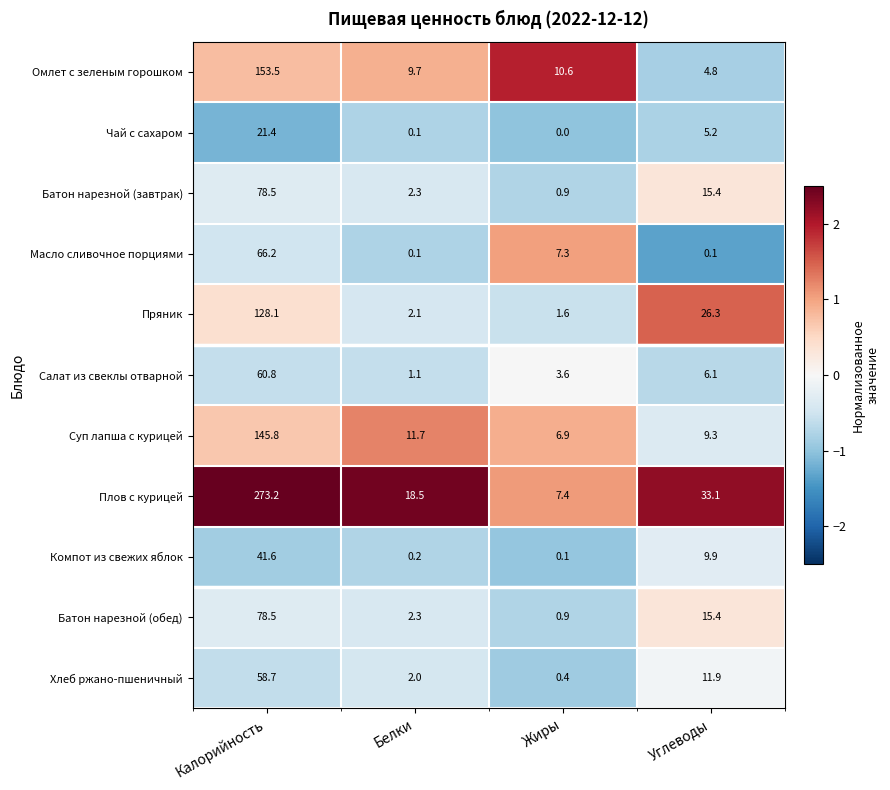

What is the sum of the Хлеб ржано-пшеничный values at Углеводы and Жиры?

12.3